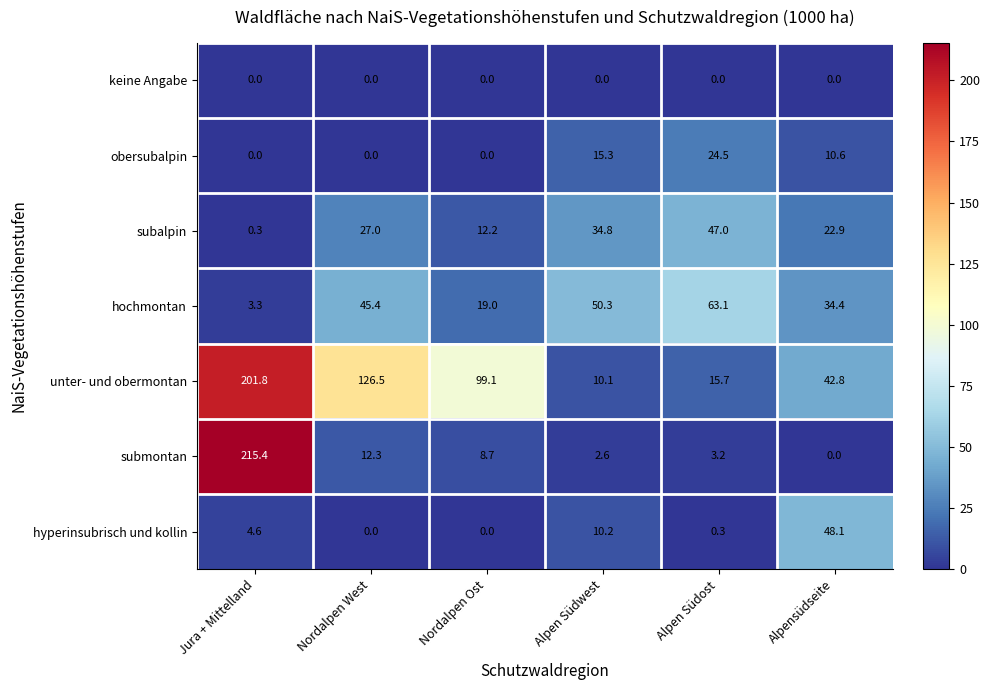

What is the approximate value of submontan at Nordalpen West?

12.3